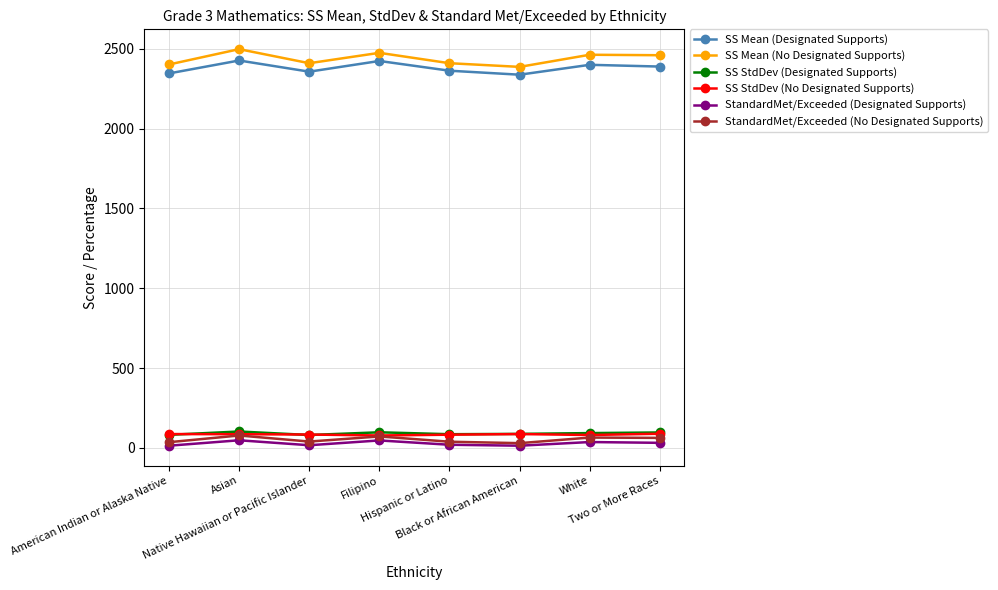

Which series has the largest range (max minus min)?

SS Mean (No Designated Supports)